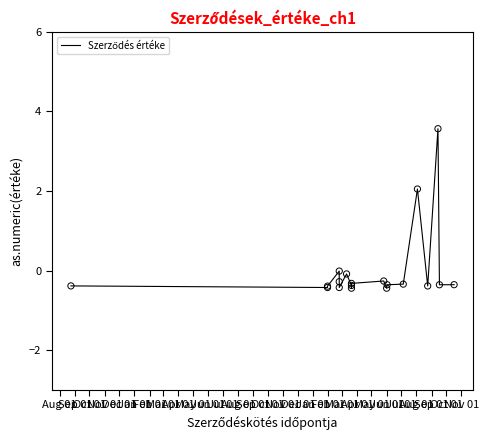

Between Aug 01 and Jan 01, which is larger?

Aug 01